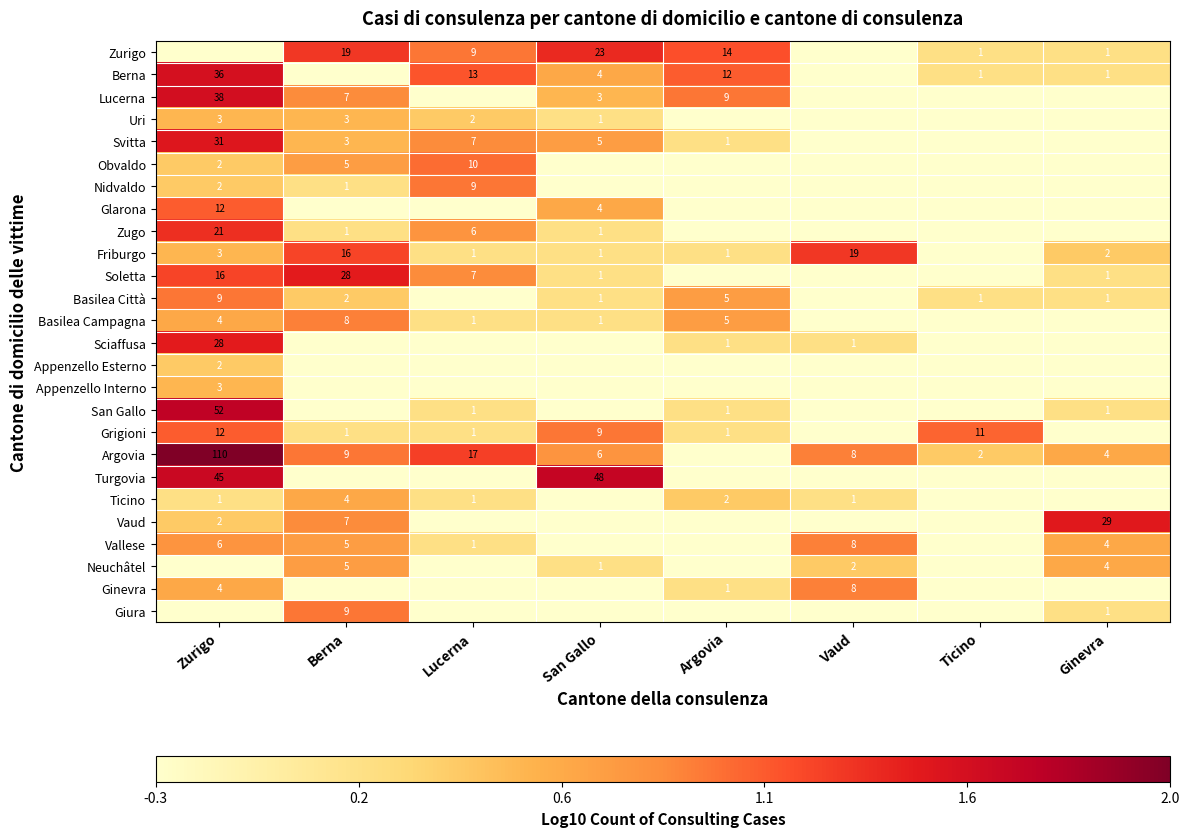

How many values in the Appenzello Interno series exceed 0?

1